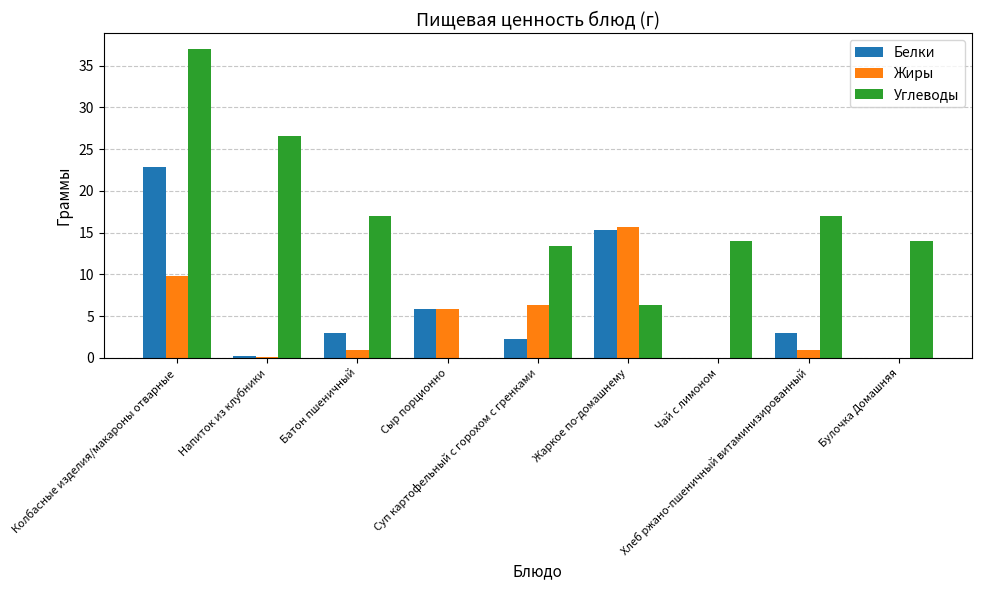

What is the maximum value for Углеводы?

37.0